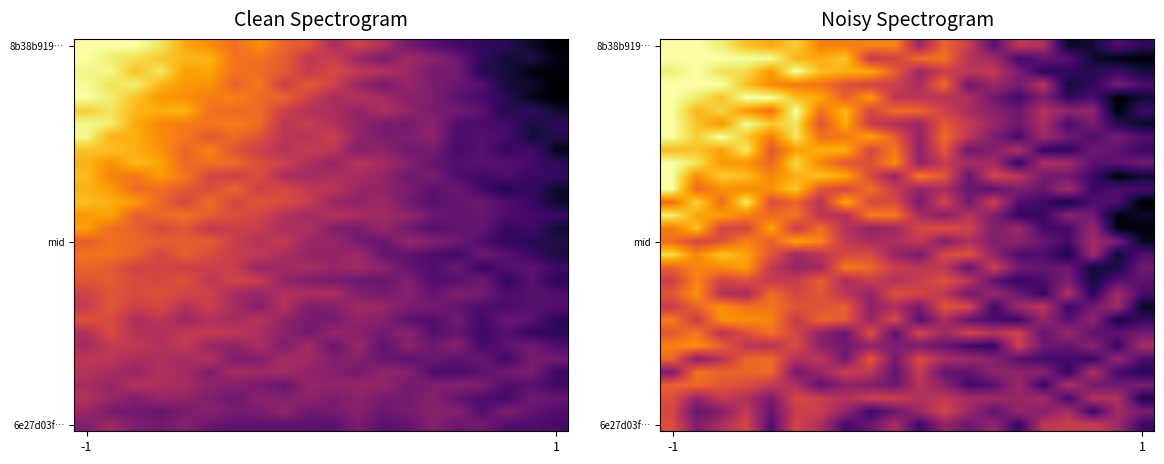

At which category is the sum across all series the highest?

-1